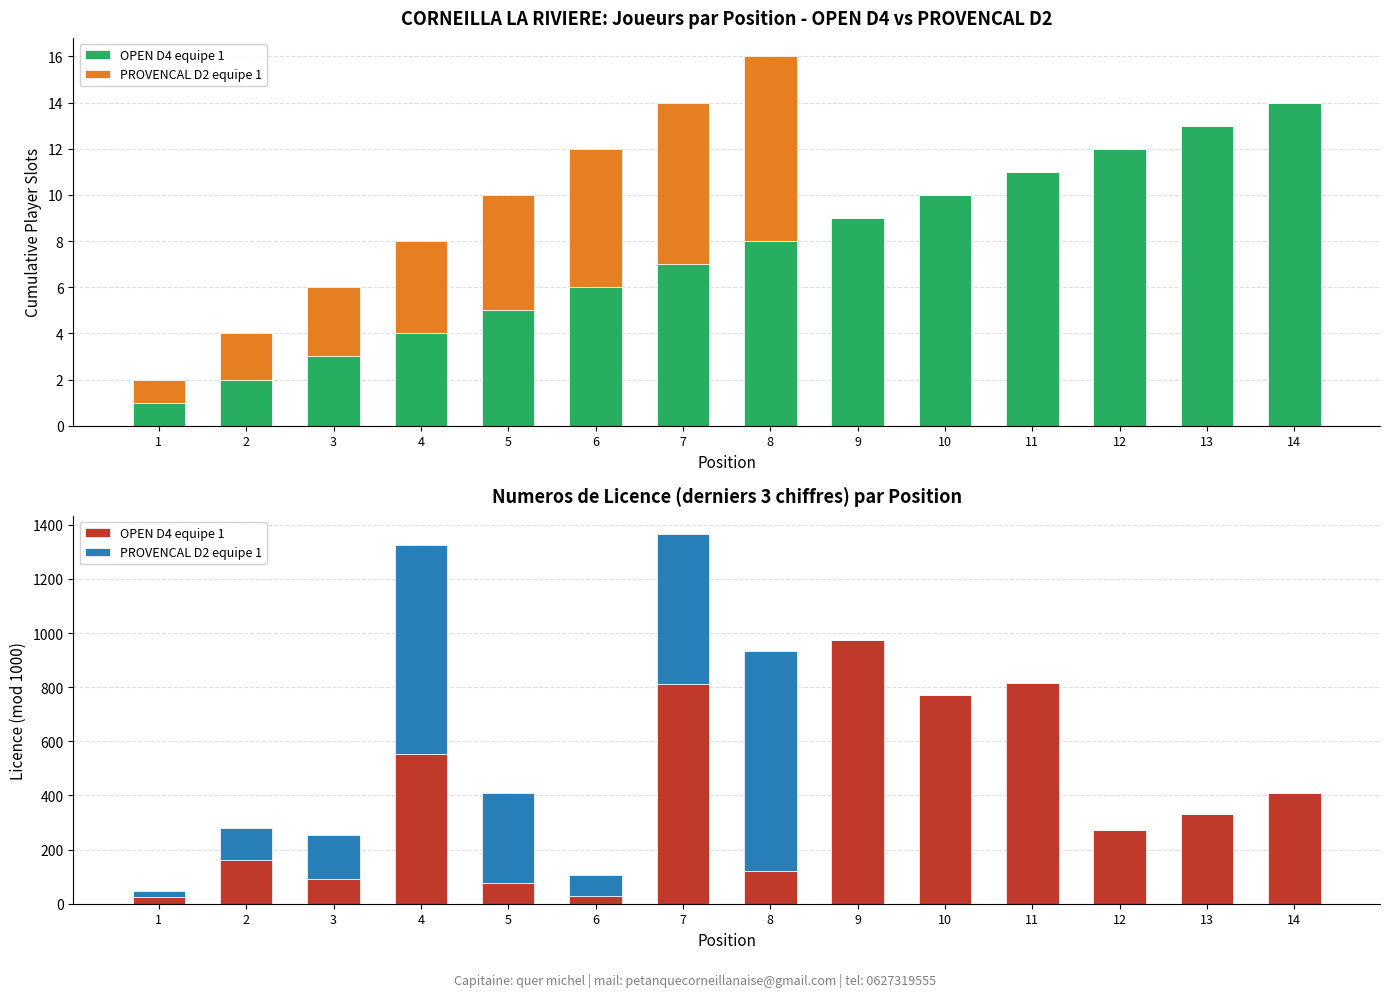

What is the difference between the maximum and second lowest values in the OPEN D4 equipe 1 series?

944